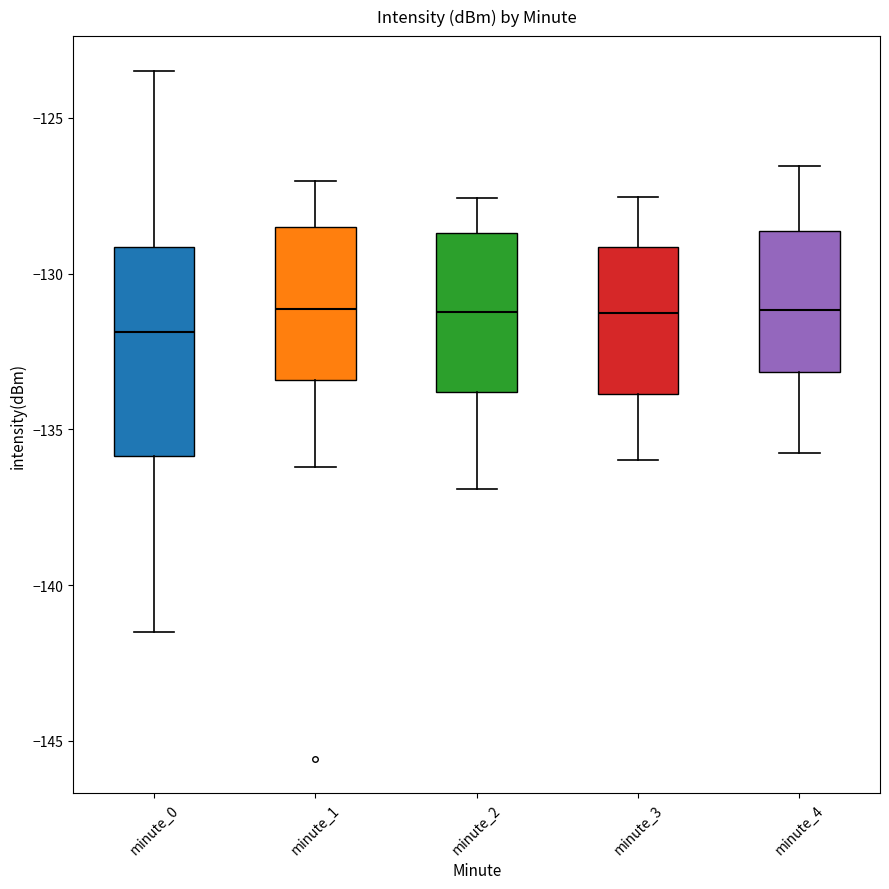

Which box's median line is the lowest?

minute_0